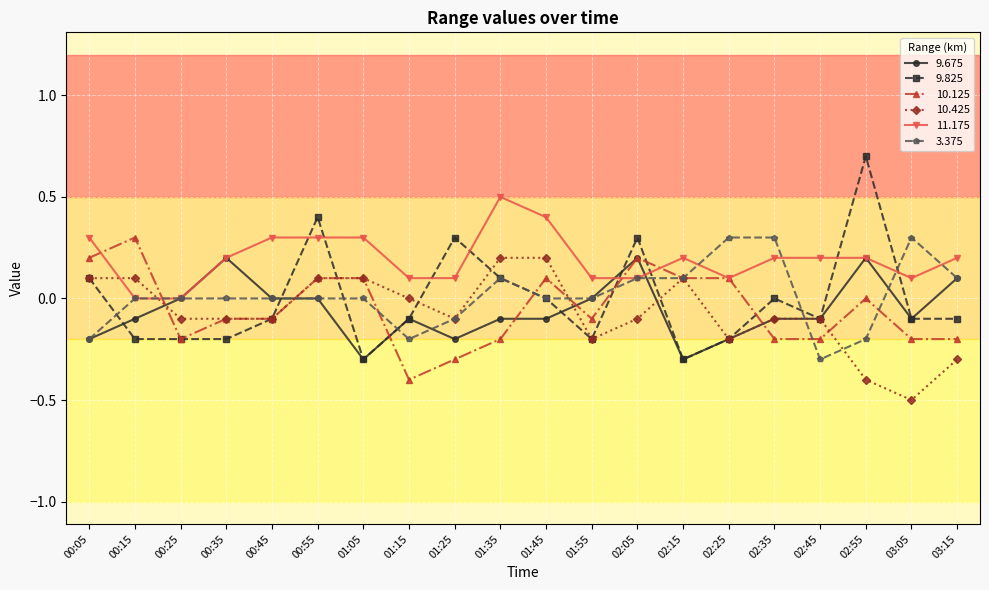

What is the difference between the second highest and second lowest values in the 9.675 series?

0.5